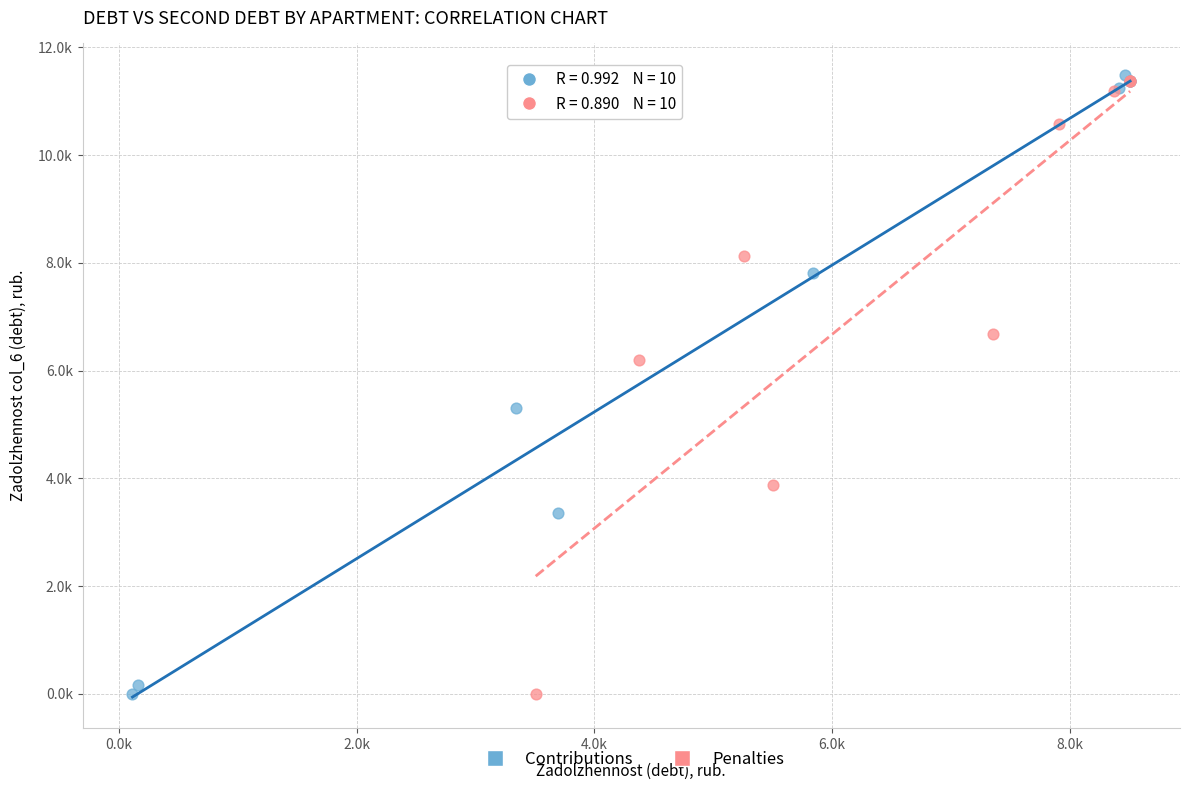

Which series reaches the maximum Y coordinate?

Contributions